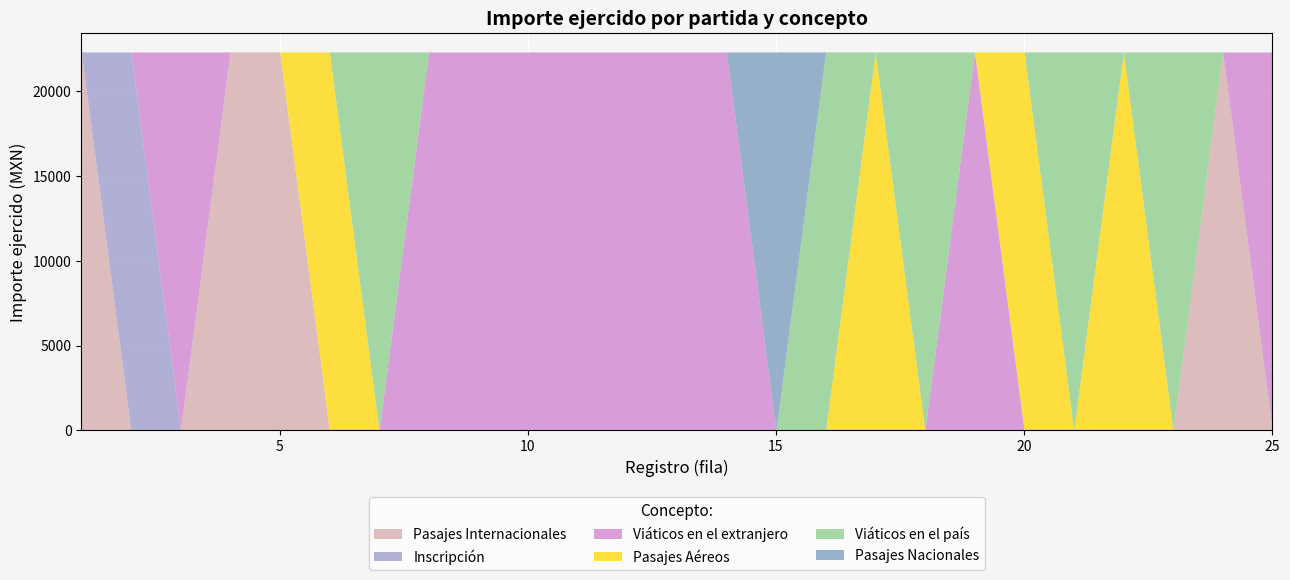

How many positive values does the Viáticos series have?

18